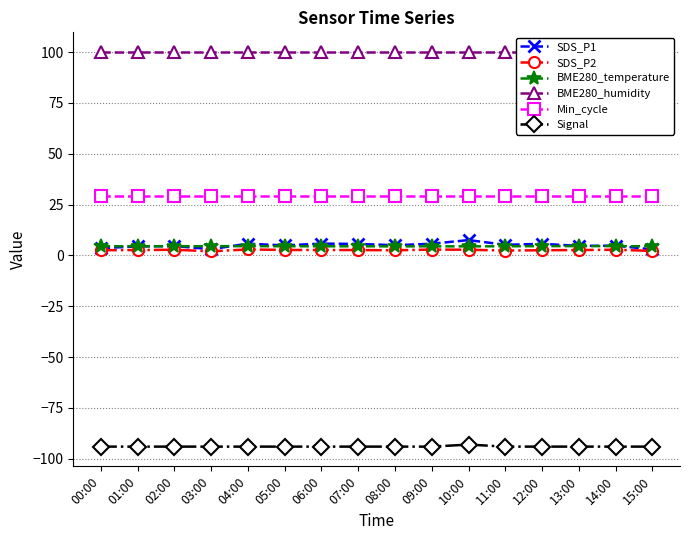

Reading left to right, what are all the values shown in this chart?

SDS_P1: 3.6	4.4	4.6	3.1	5.8	4.9	5.8	5.7	5.0	5.8	7.5	5.2	5.7	4.7	4.8	3.0
SDS_P2: 2.5	2.6	2.8	2.0	3.0	2.7	2.7	2.6	2.5	2.9	2.8	2.4	2.5	2.6	2.8	2.2
BME280_temperature: 4.5	4.5	4.5	4.6	4.6	4.5	4.5	4.5	4.5	4.5	4.5	4.5	4.6	4.6	4.6	4.5
BME280_humidity: 100.0	100.0	100.0	100.0	100.0	100.0	100.0	100.0	100.0	100.0	100.0	100.0	100.0	100.0	100.0	100.0
Min_cycle: 29.0	29.0	29.0	29.0	29.0	29.0	29.0	29.0	29.0	29.0	29.0	29.0	29.0	29.0	29.0	29.0
Signal: -94.0	-94.0	-94.0	-94.0	-94.0	-94.0	-94.0	-94.0	-94.0	-94.0	-93.0	-94.0	-94.0	-94.0	-94.0	-94.0